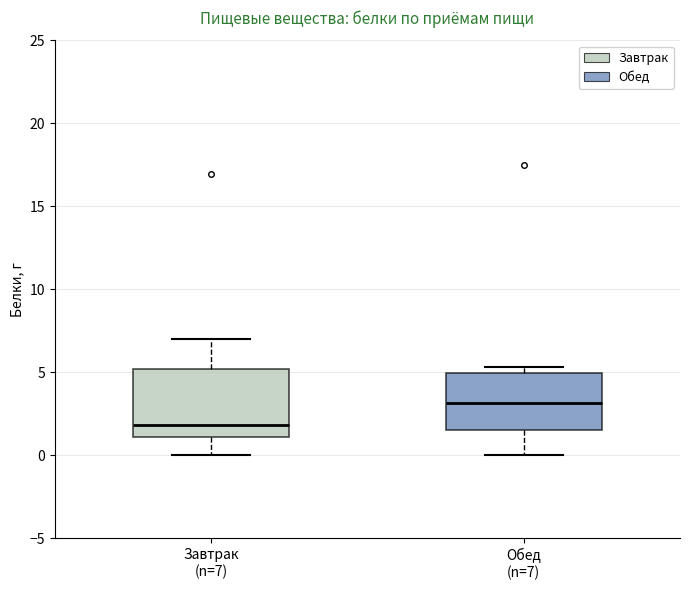

Which box's median line is the highest?

Обед (n=7)